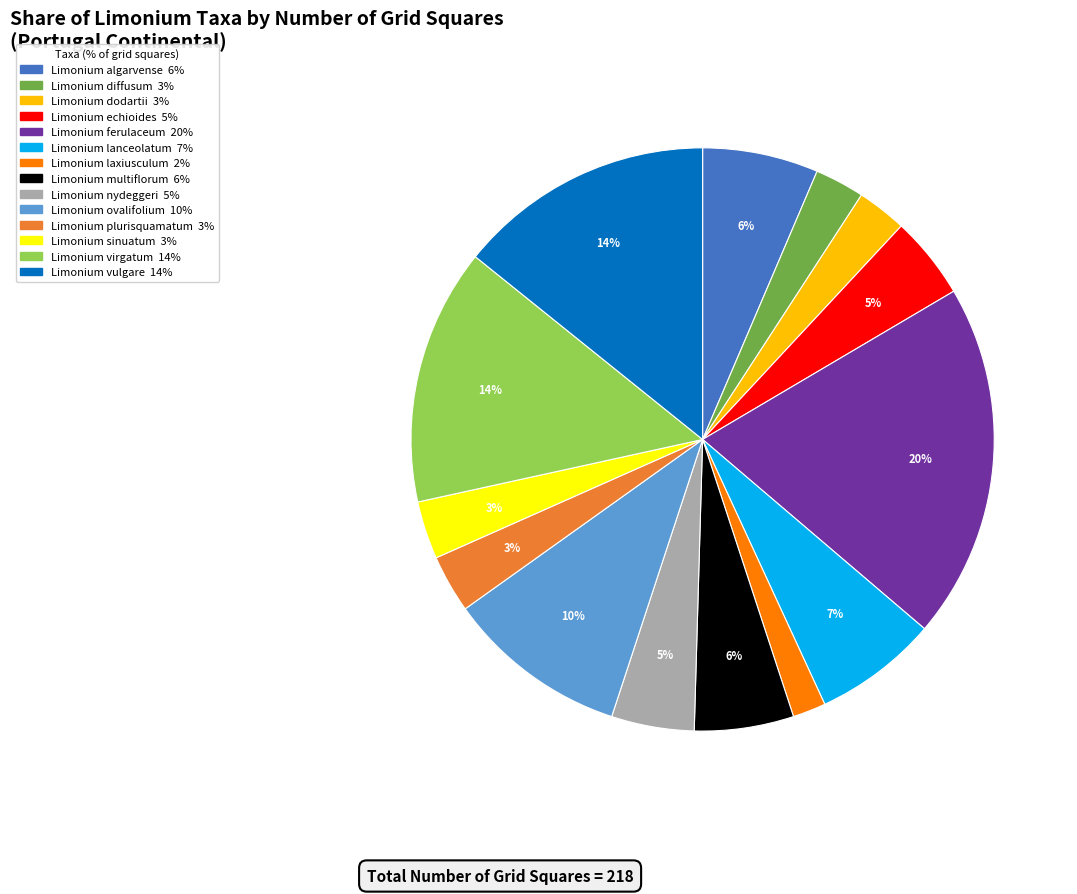

Combined, do Limonium ovalifolium and Limonium lanceolatum account for over 50%?

No